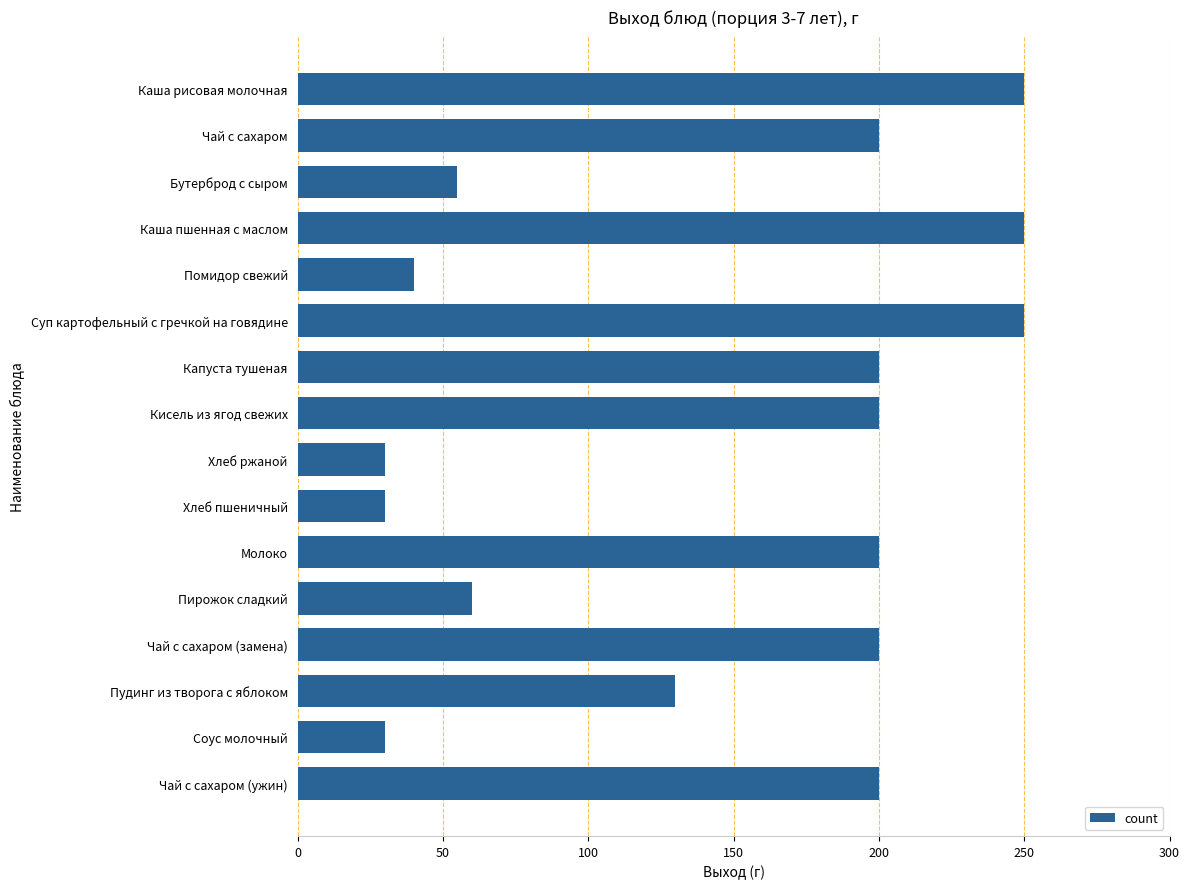

Count the number of categories in the chart.

16